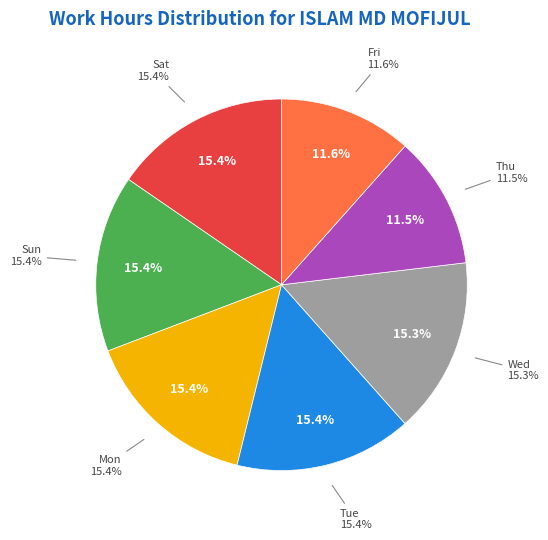

Does Mon 28 represent more than half of the total?

No